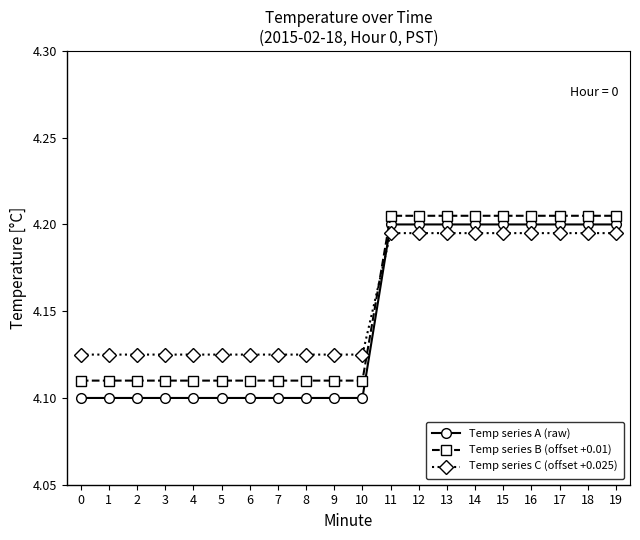

What is the total value across all series at 16?

12.6